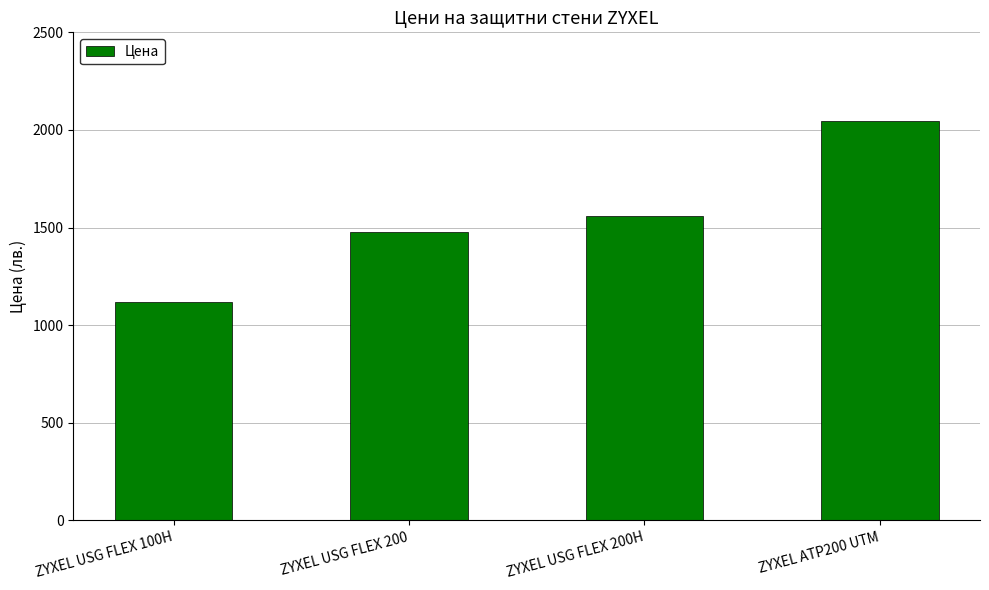

What is the sum of the values at ZYXEL USG FLEX 200 and ZYXEL ATP200 UTM?

3523.4